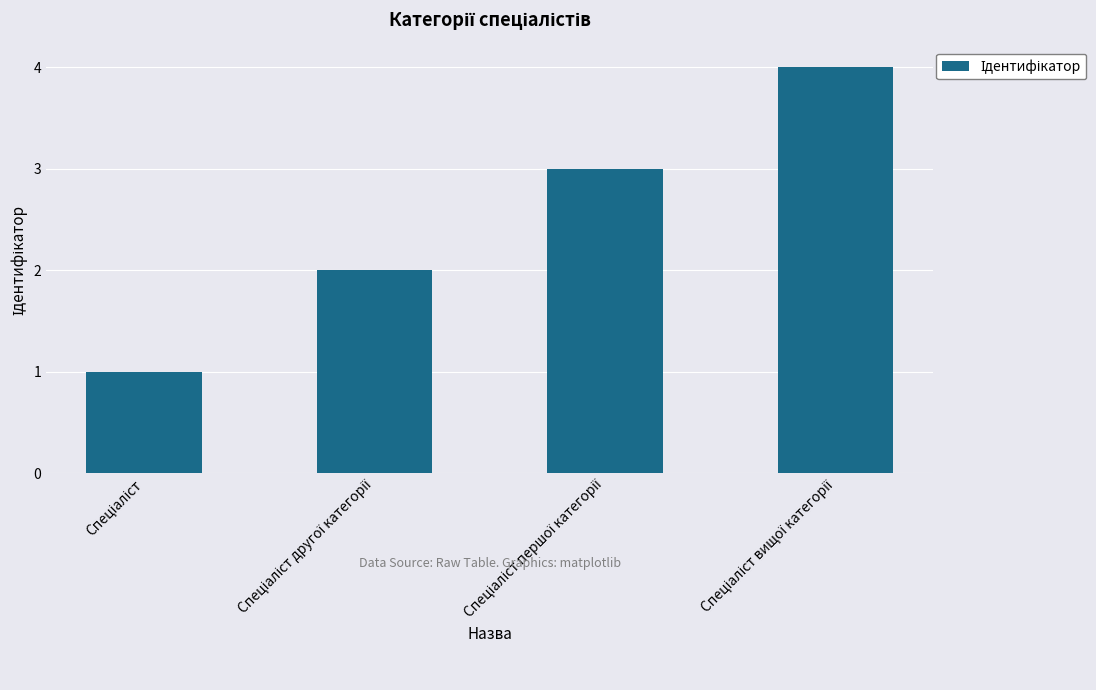

What is the smallest value displayed?

1